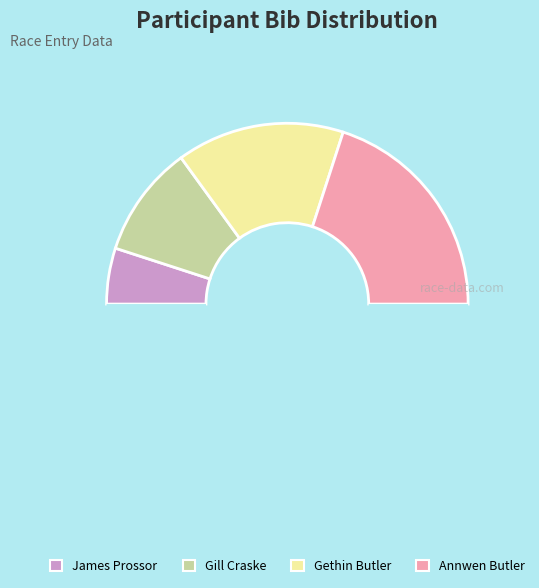

What is the largest slice in the pie chart?

Annwen Butler